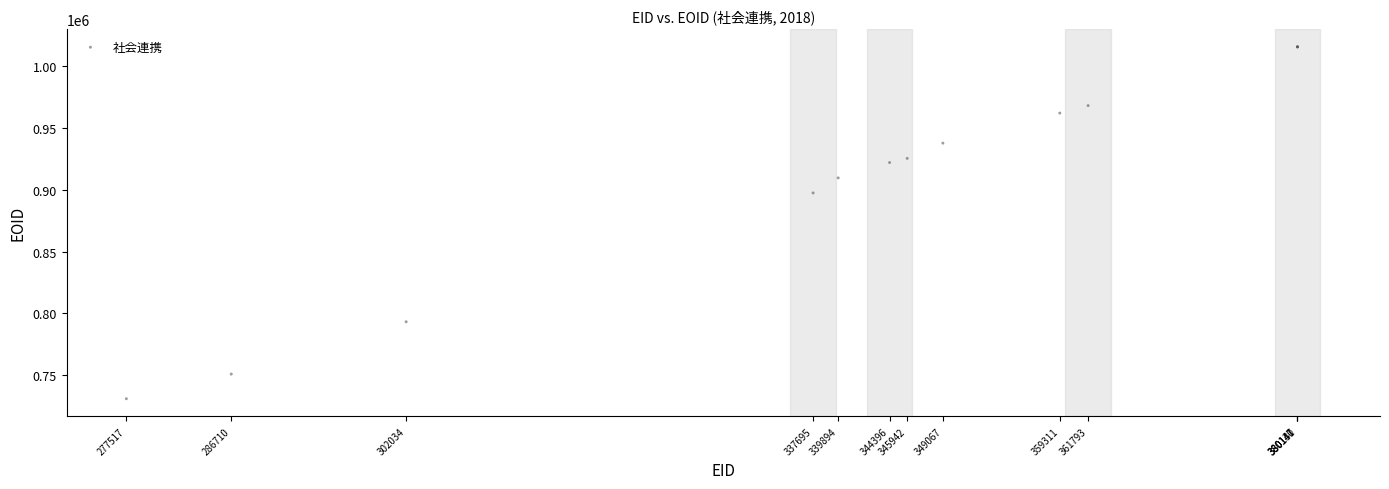

What Y value in the scatter plot is closest to 873303?

897445